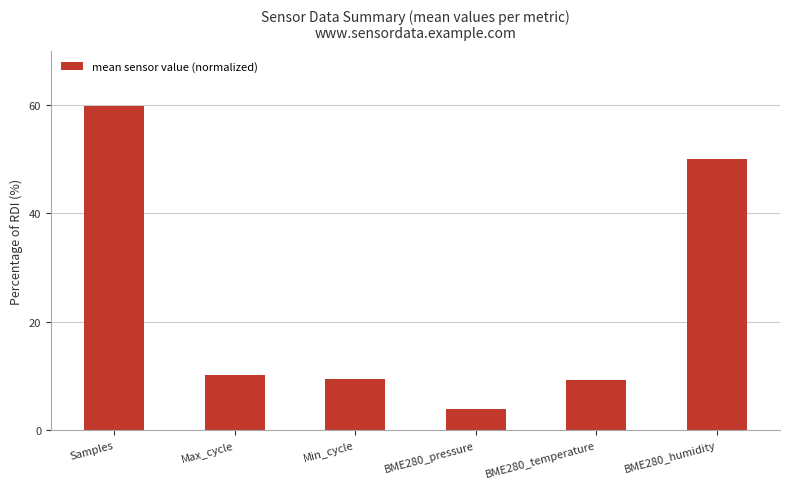

How many series are shown in this chart?

1